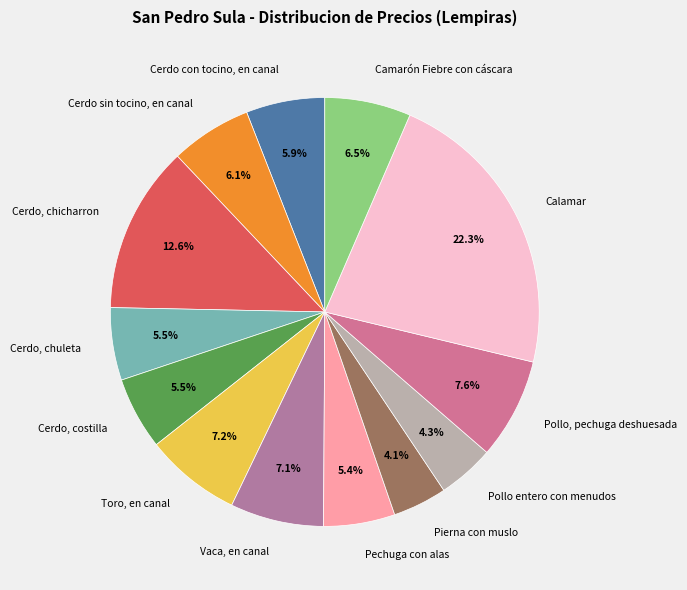

Count the number of slices in the pie.

13